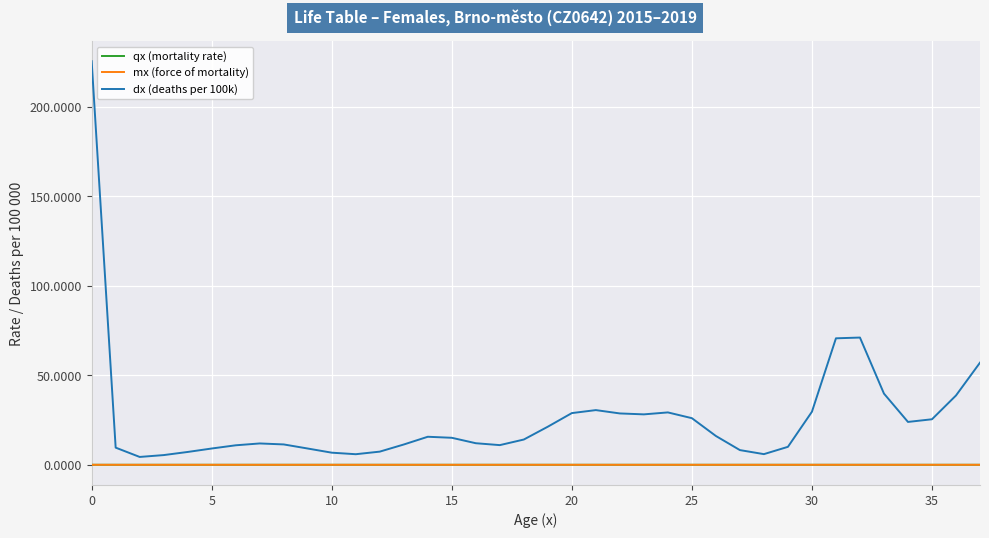

How many categories are shown in the chart?

38